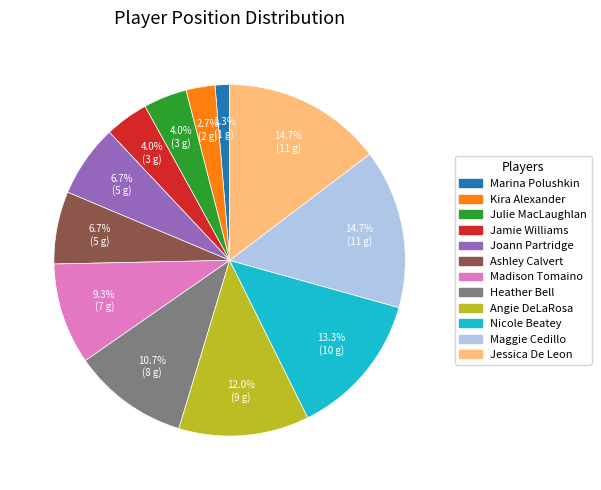

Does Maggie Cedillo represent more than half of the total?

No